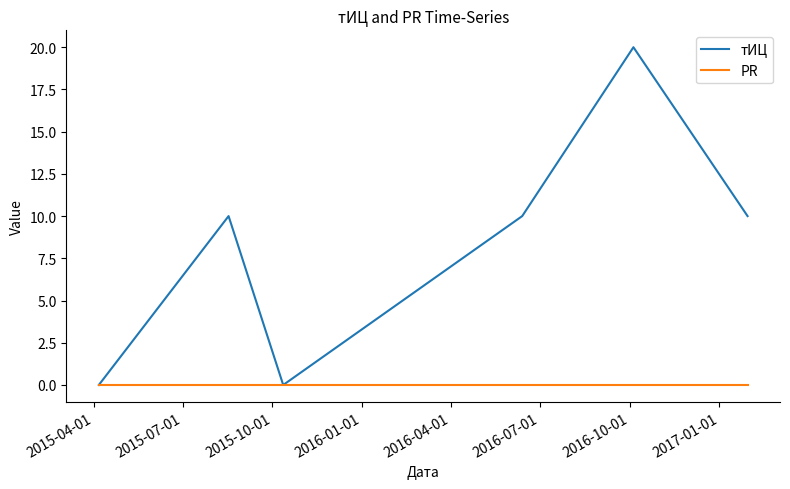

Rank the series by their average value, from lowest to highest.

PR, тИЦ